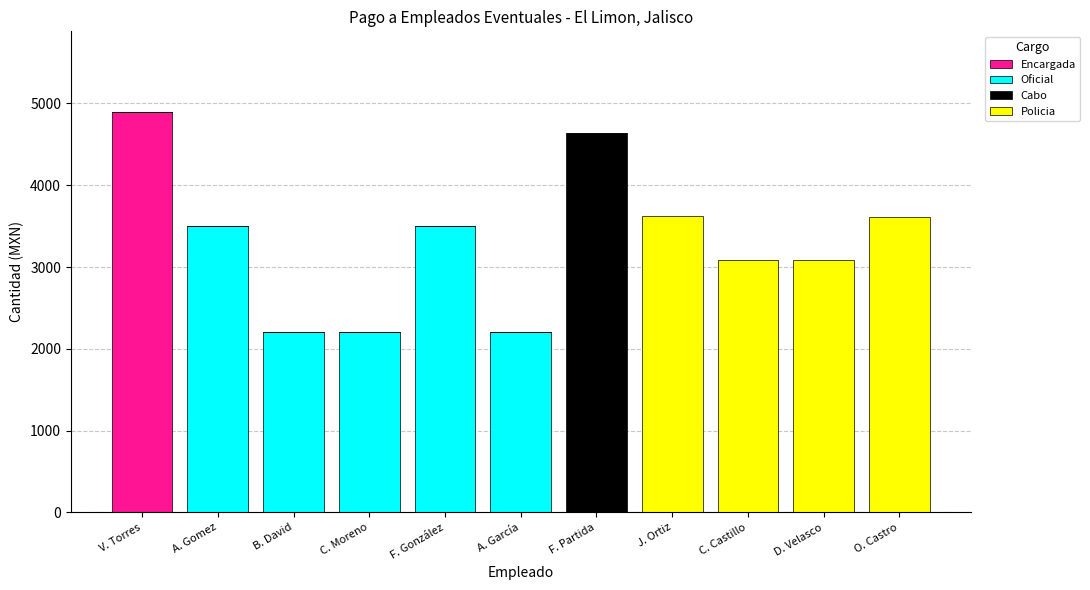

The value of Encargada at C. Castillo is -2447. True or false?

False